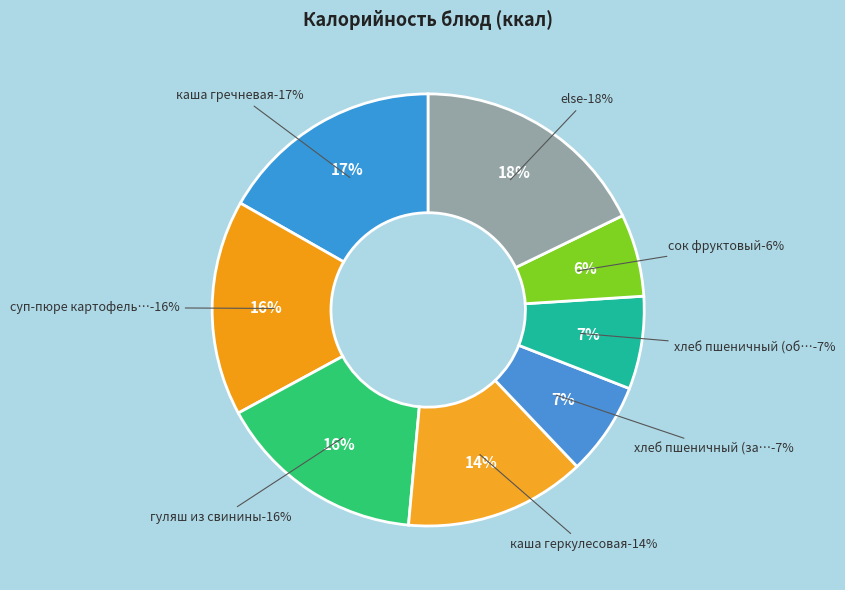

Between хлеб пшеничный (обед) and хлеб пшеничный (завтрак), which is larger?

хлеб пшеничный (завтрак)